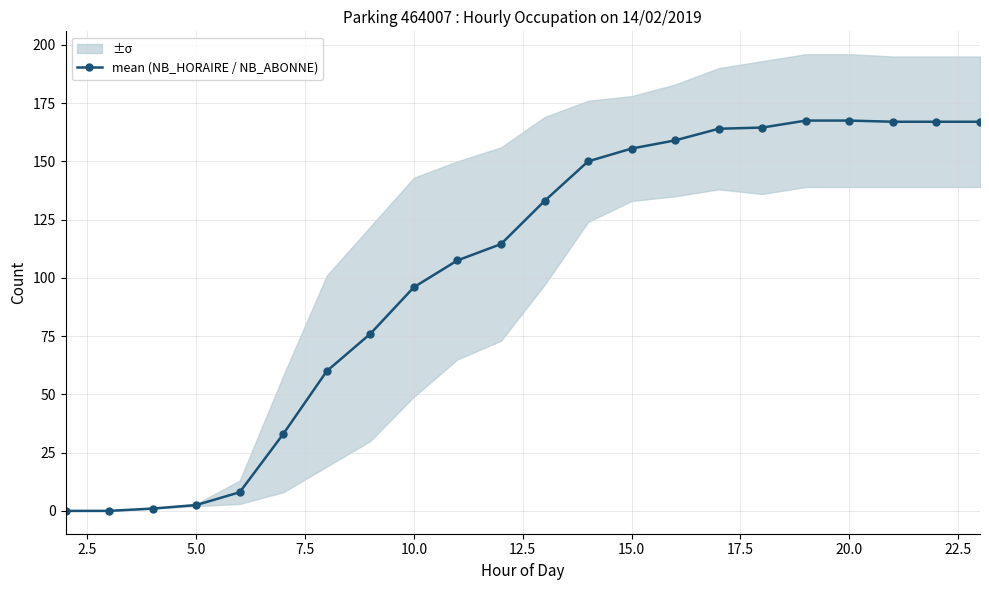

Reading right to left, what are all the values shown in this chart?

167.0	167.0	167.0	167.5	167.5	164.5	164.0	159.0	155.5	150.0	133.0	114.5	107.5	96.0	76.0	60.0	33.0	8.0	2.5	1.0	0.0	0.0